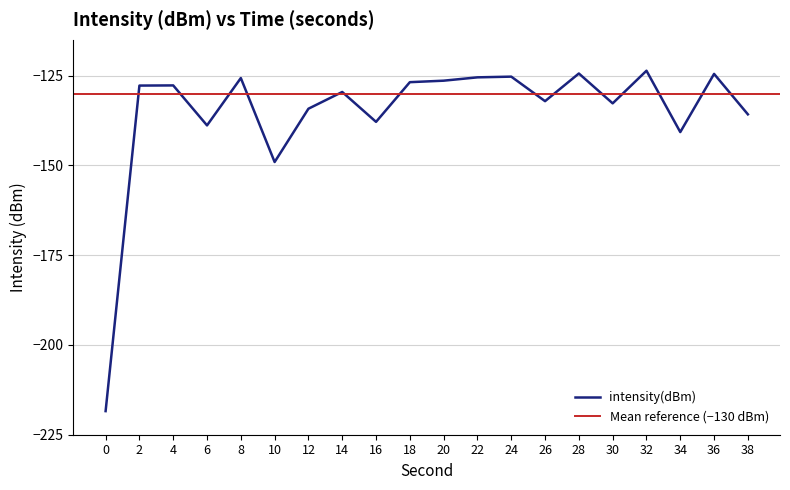

The chart shows a value of -129.5 at 14. True or false?

True